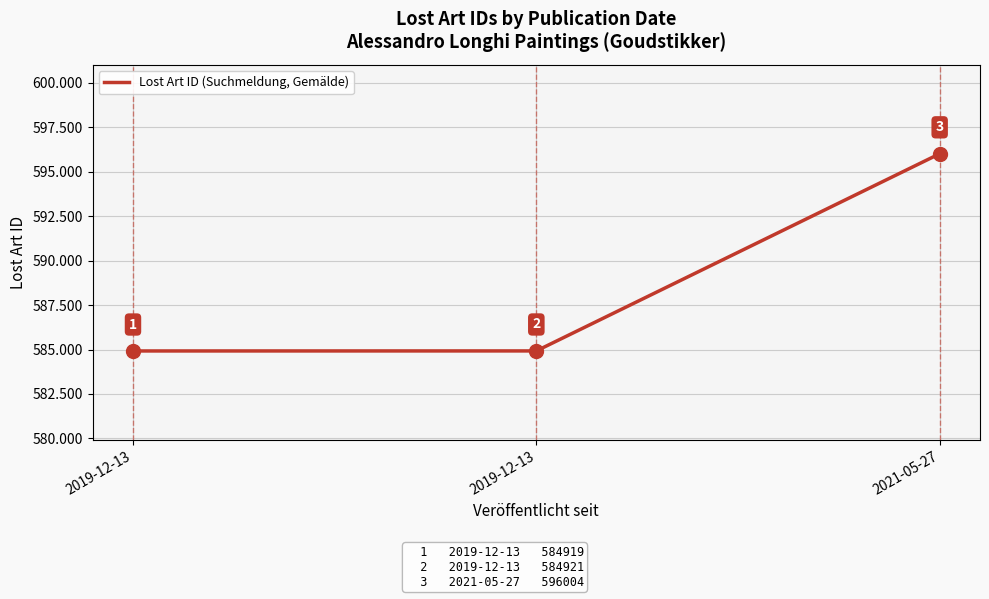

What is the maximum value shown in the chart?

596004